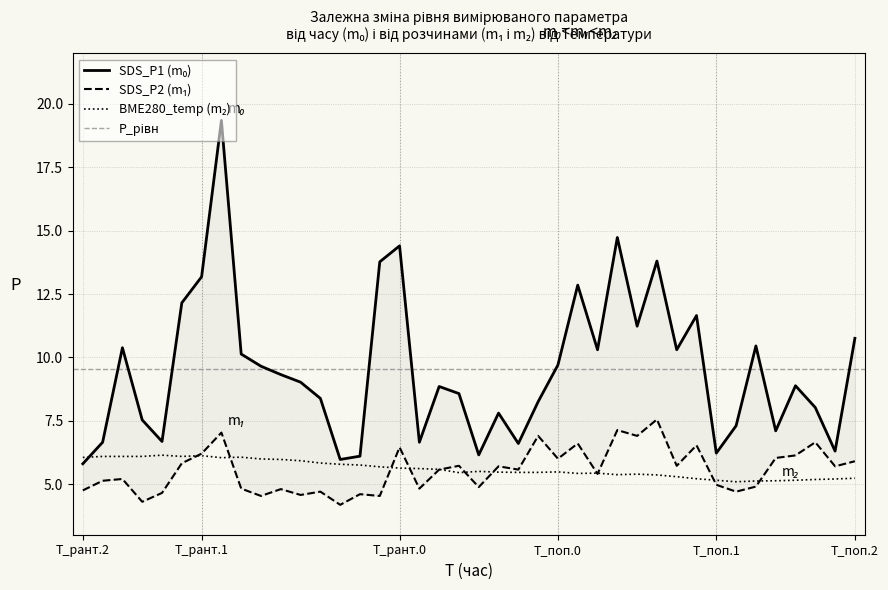

Rank the series at 01:32 from highest to lowest value.

SDS_P1, SDS_P2, BME280_temperature